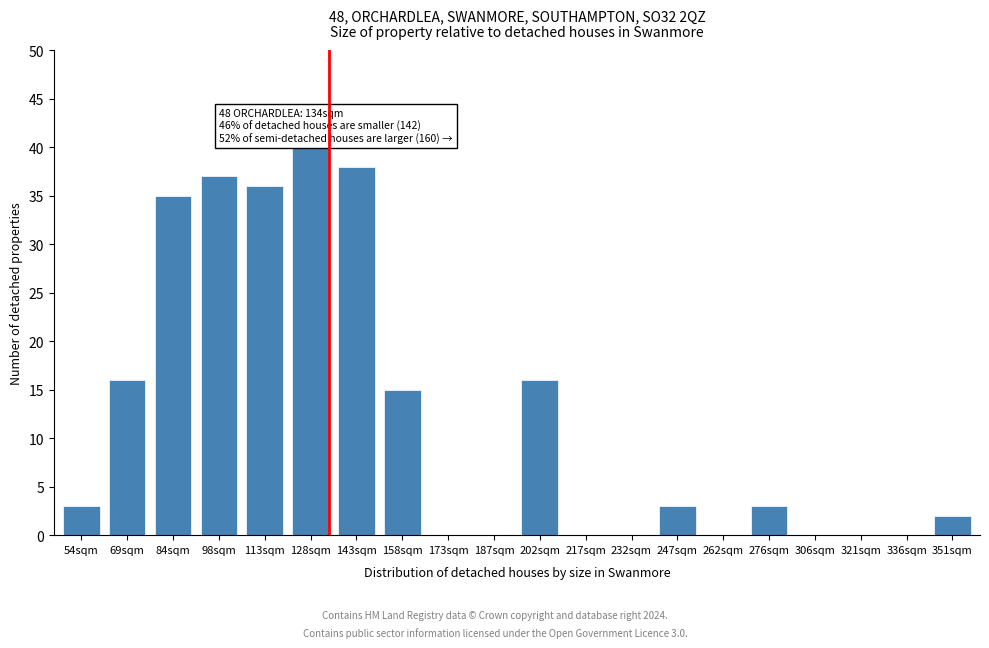

Reading left to right, extract all data points from this chart.

54sqm=3	69sqm=16	84sqm=35	98sqm=37	113sqm=36	128sqm=40	143sqm=38	158sqm=15	173sqm=0	187sqm=0	202sqm=16	217sqm=0	232sqm=0	247sqm=3	262sqm=0	276sqm=3	306sqm=0	321sqm=0	336sqm=0	351sqm=2